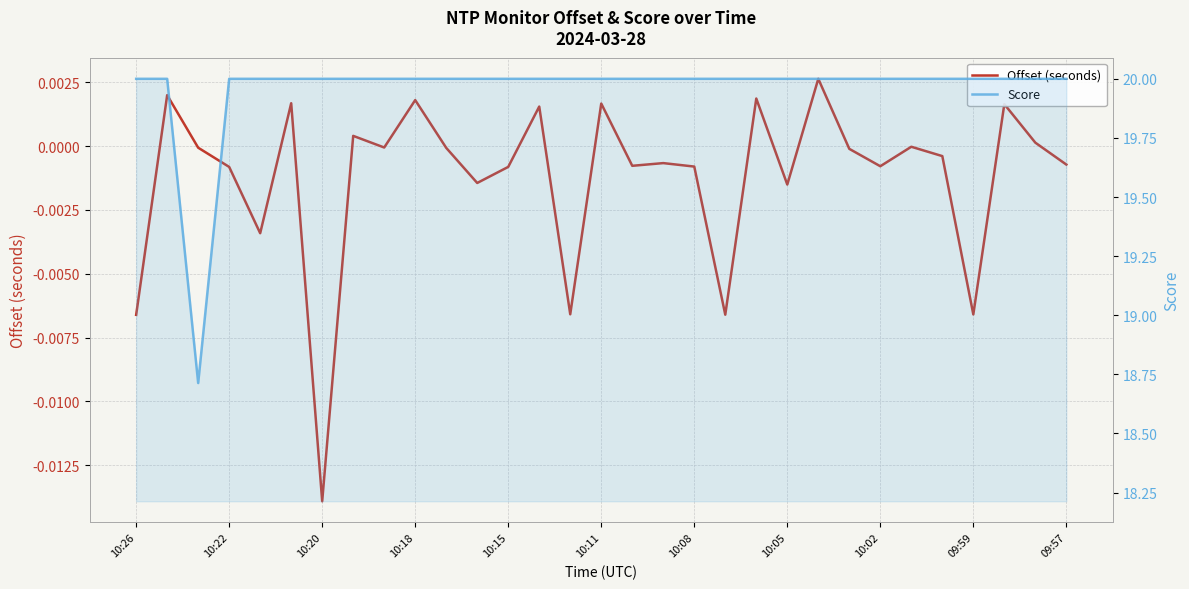

Which series has the largest total across all categories?

Score